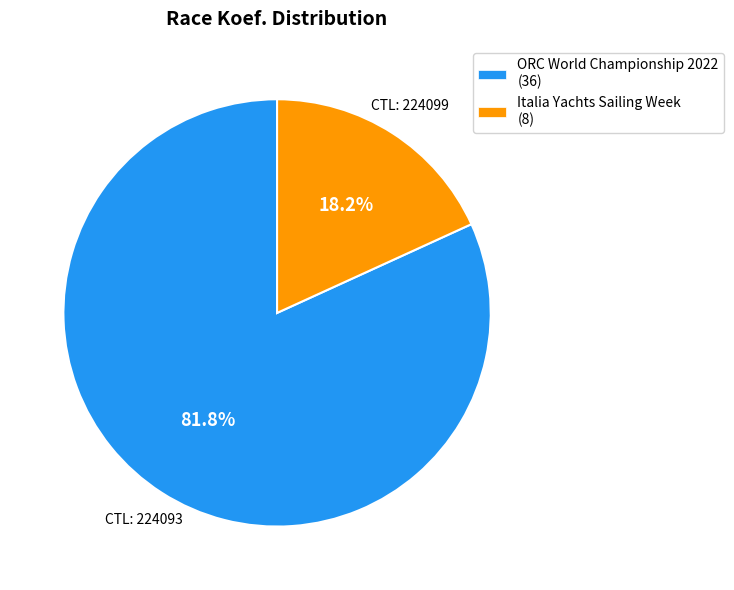

Which category has the biggest portion of the pie?

ORC World Championship 2022 (36)